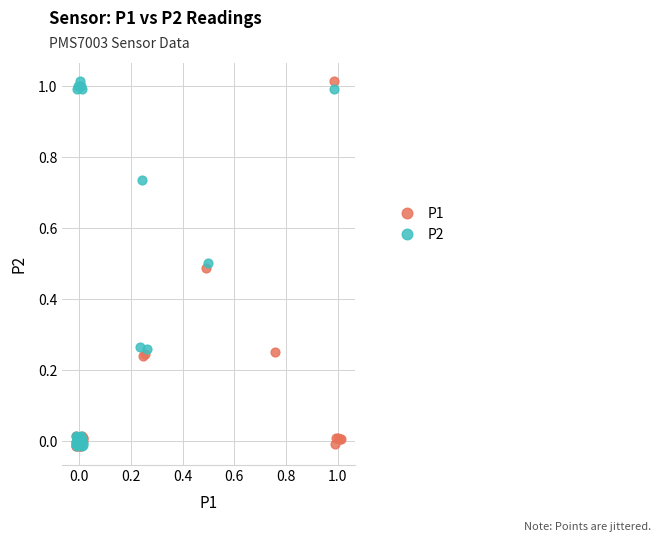

What are all the series names shown in the legend?

P1, P2